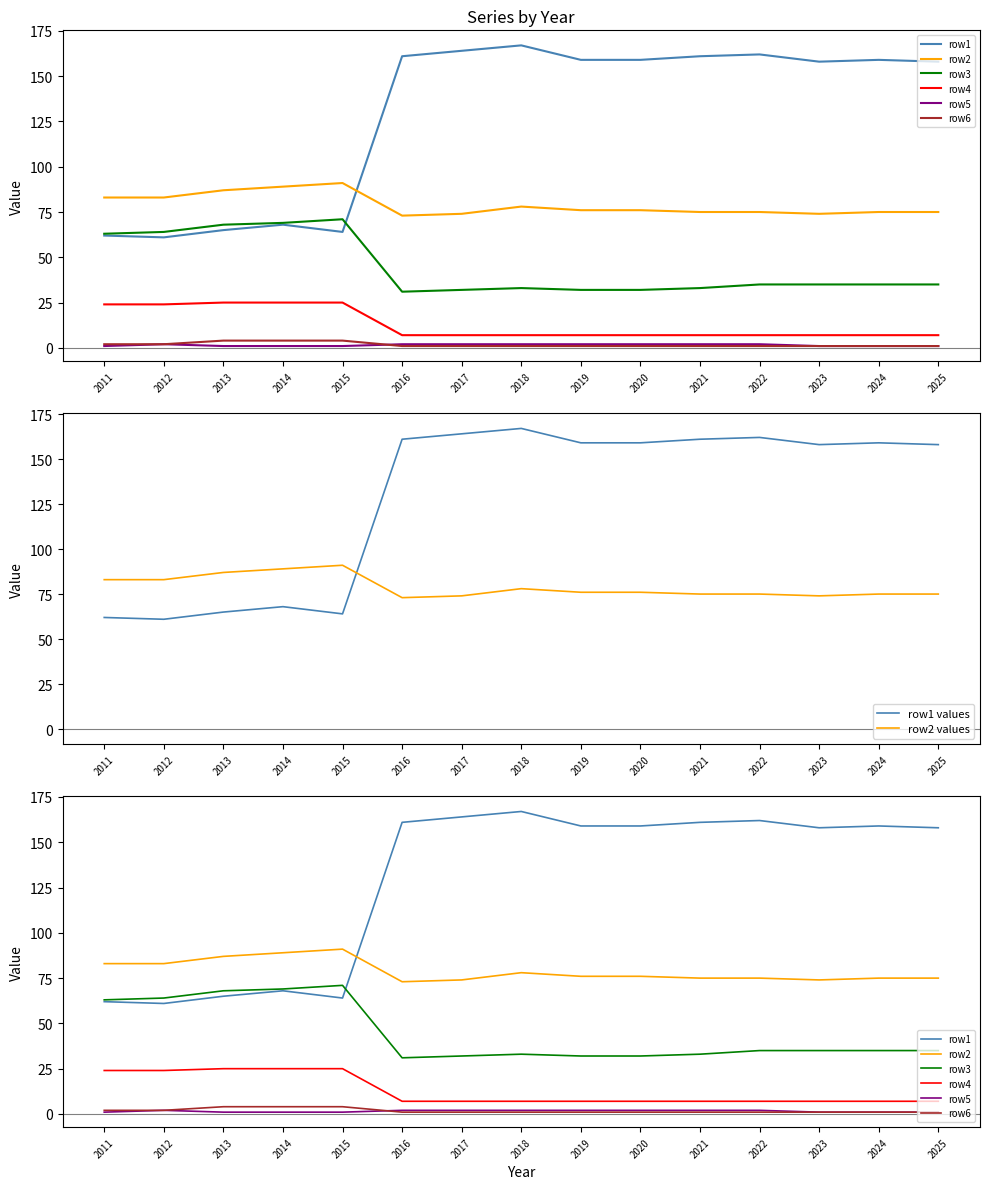

Reading left to right, extract all data points from this chart.

row1: 62	61	65	68	64	161	164	167	159	159	161	162	158	159	158
row2: 83	83	87	89	91	73	74	78	76	76	75	75	74	75	75
row3: 63	64	68	69	71	31	32	33	32	32	33	35	35	35	35
row4: 24	24	25	25	25	7	7	7	7	7	7	7	7	7	7
row5: 1	2	1	1	1	2	2	2	2	2	2	2	1	1	1
row6: 2	2	4	4	4	1	1	1	1	1	1	1	1	1	1